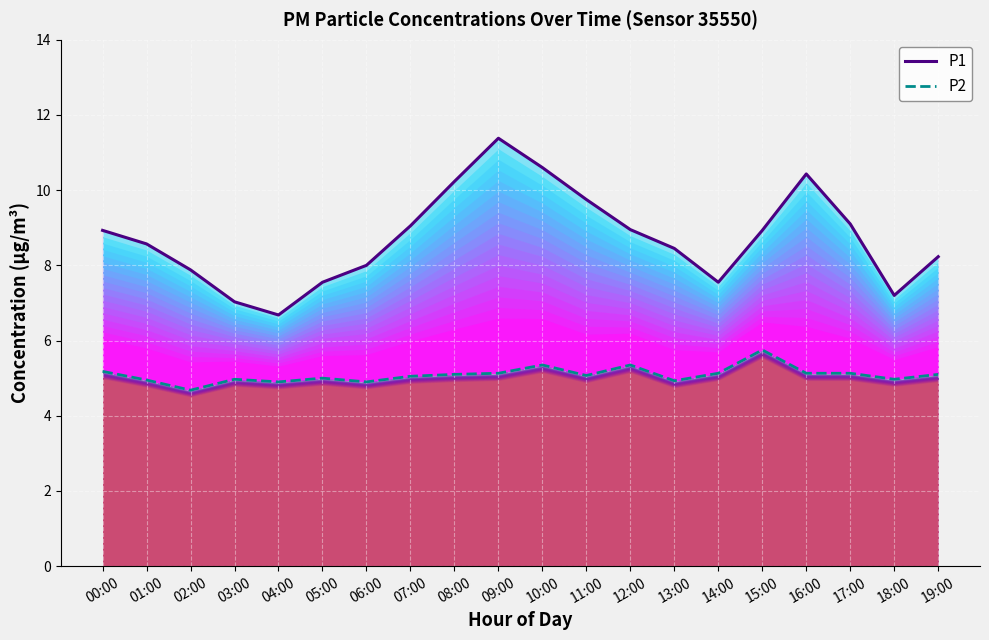

Which series has the largest range (max minus min)?

P1